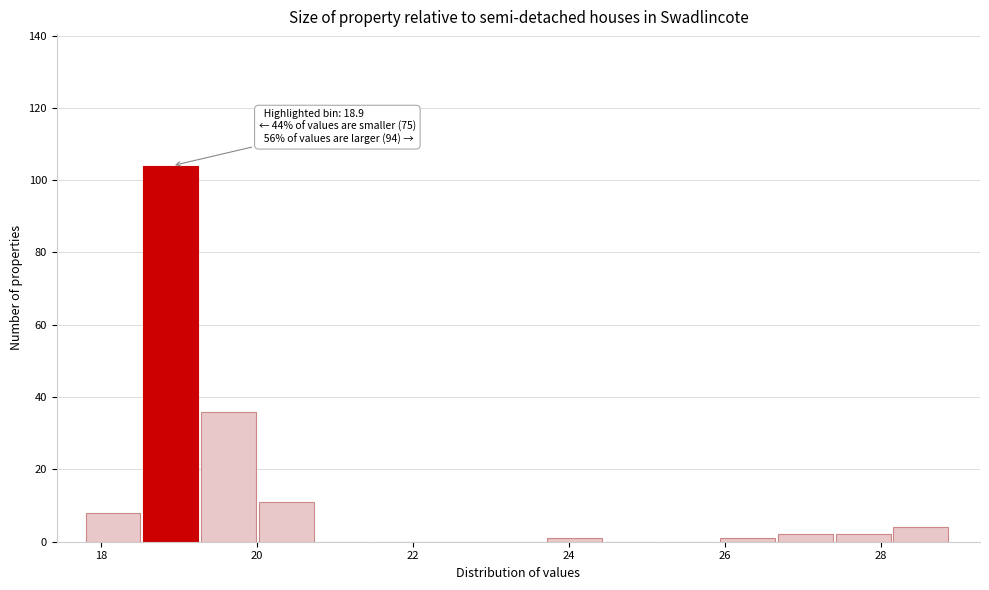

Around what value on the x-axis is the tallest bar? Give the approximate position of its centre, as read against the axis.

18.8